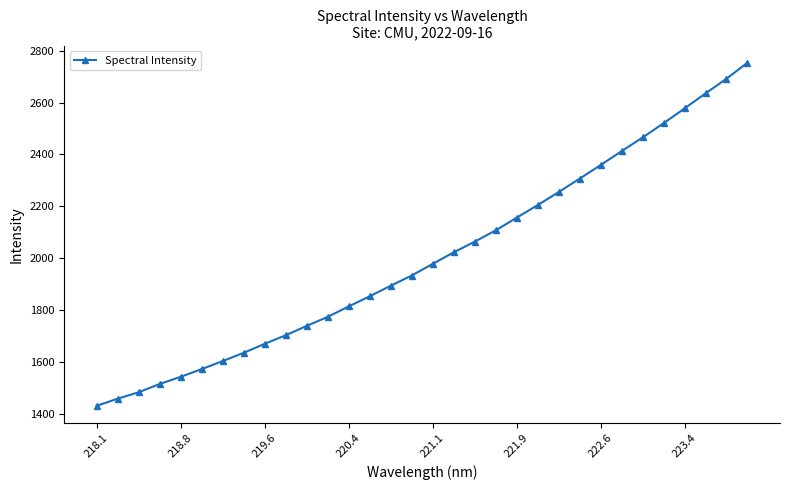

What is the value of the 6th point from the left?

1572.8